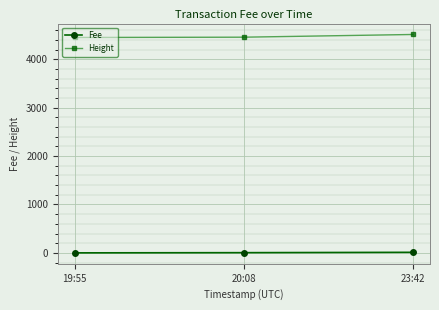

What is the sum of the Height values at 23:42 and 19:55?

8960.0